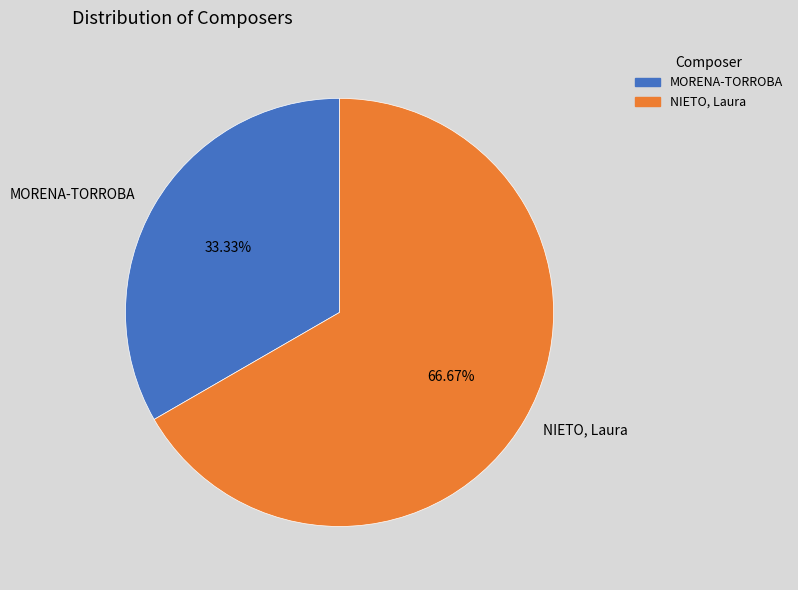

To the nearest percent, what portion does MORENA-TORROBA represent?

33%